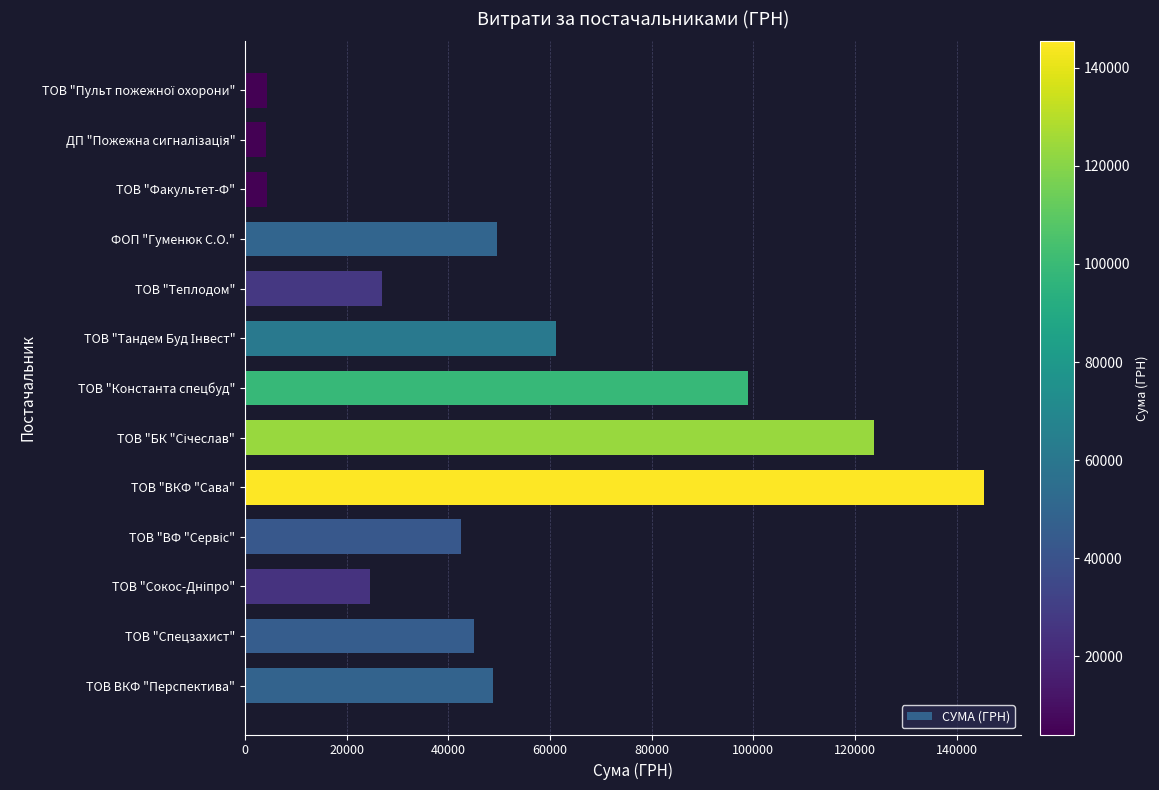

The chart shows a value of 45057.7 at ТОВ "Спецзахист". True or false?

True